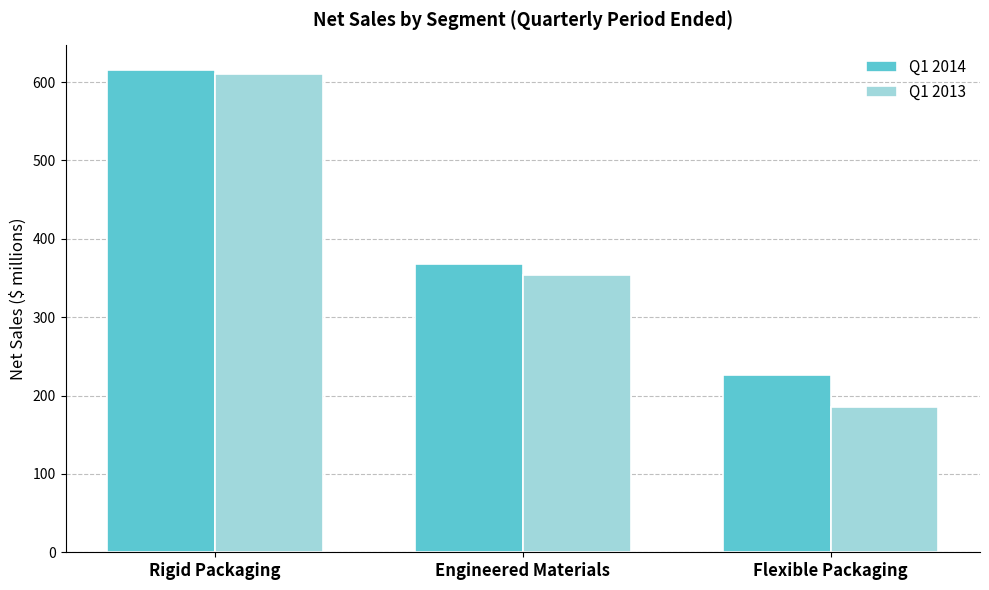

What is the difference between the maximum and minimum values in the Q1 2014 series?

390